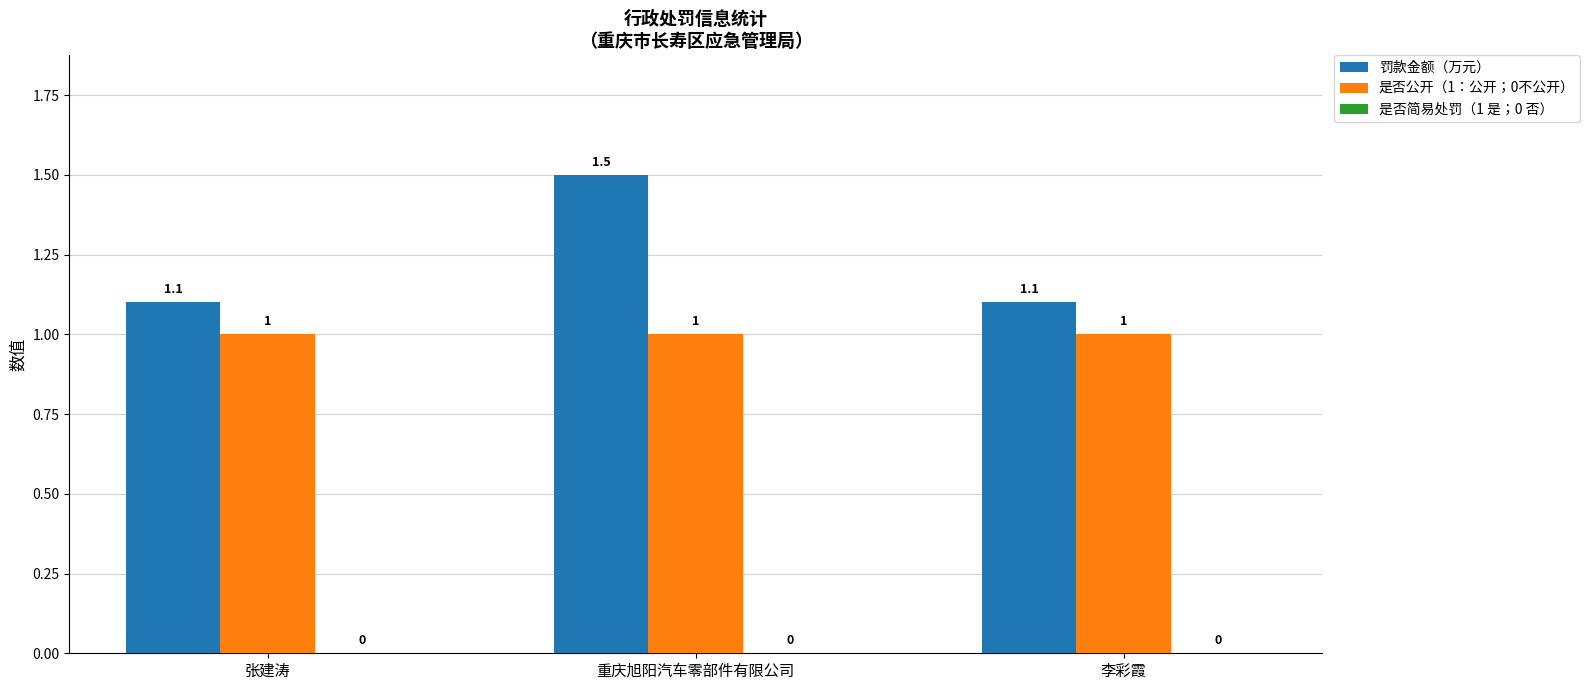

What is the label of the 3rd bar from the left?

李彩霞